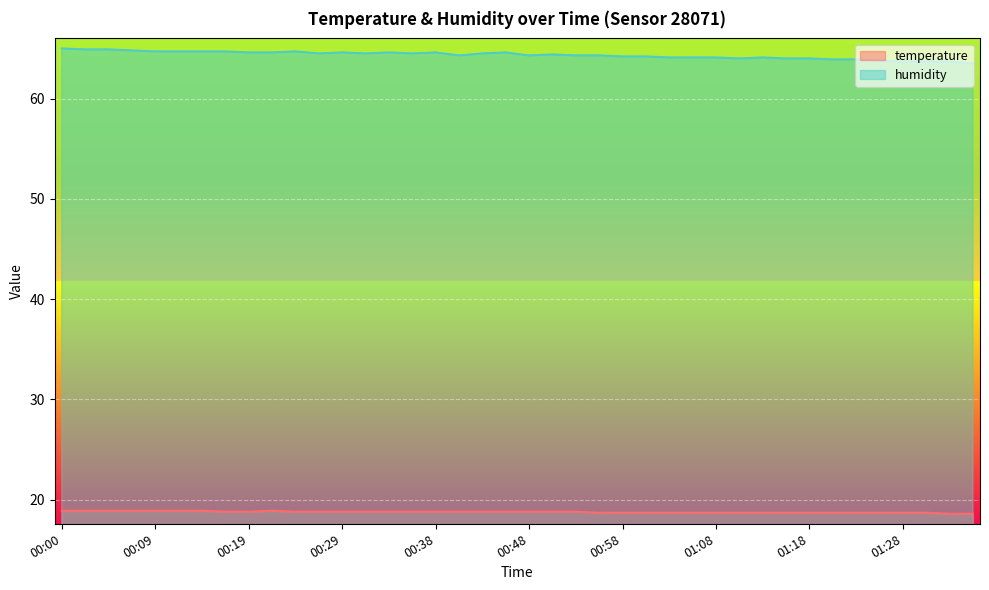

At which label does humidity first exceed 64?

00:00